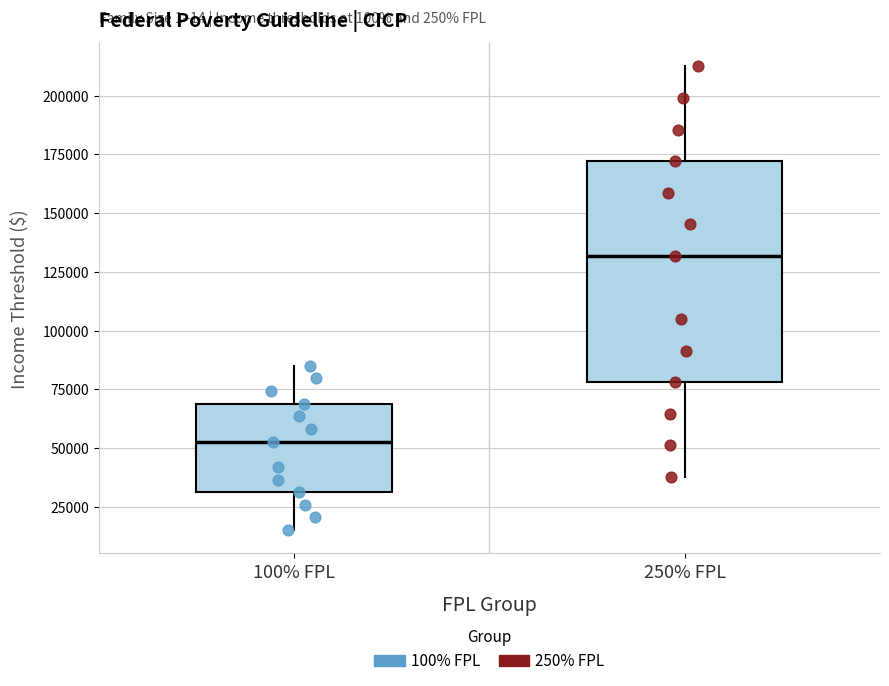

Where does the lower whisker of the box for 250% FPL end on the y-axis? The values are not printed on the chart, so give them approximately, as read against the axis.

40000